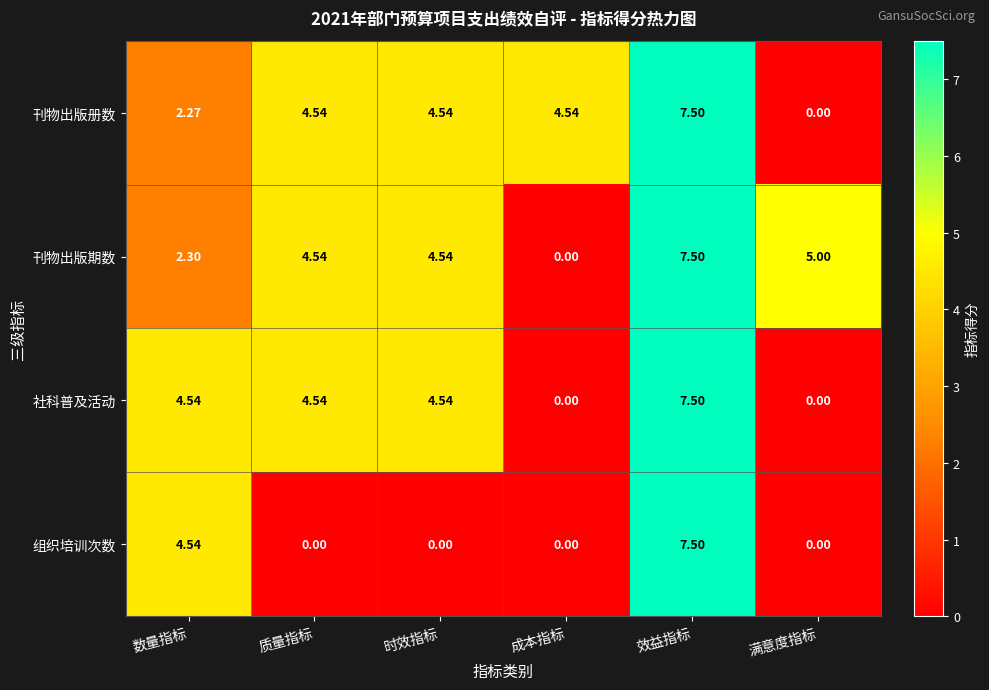

Is the value of 刊物出版期数 at 满意度指标 greater than the value of 组织培训次数 at 数量指标?

Yes